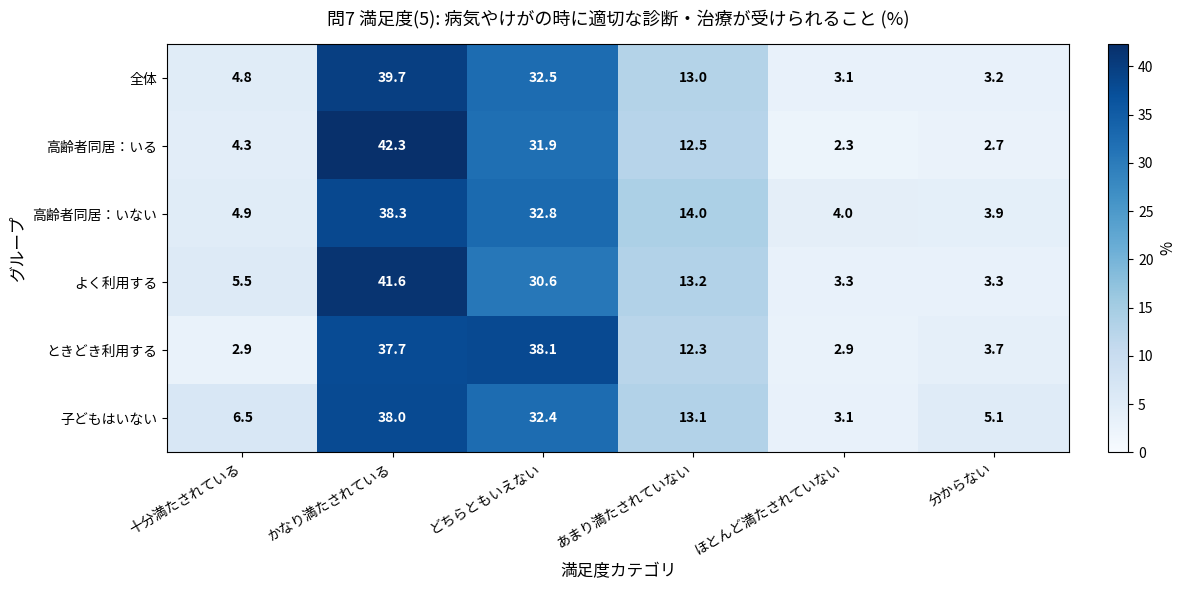

How many categories are shown in the chart?

6